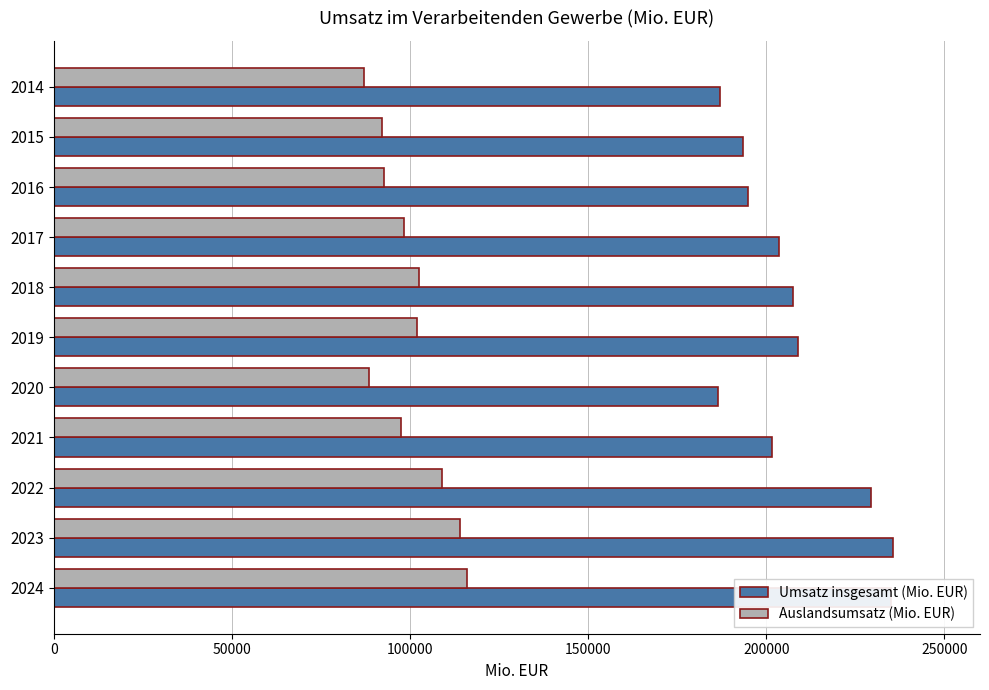

What is the sum of all Umsatz insgesamt (Mio. EUR) values?

2283572